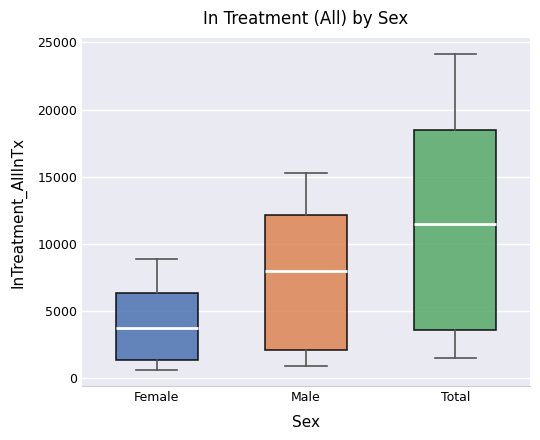

Which box is the tallest, from its lower edge to its upper edge?

Total